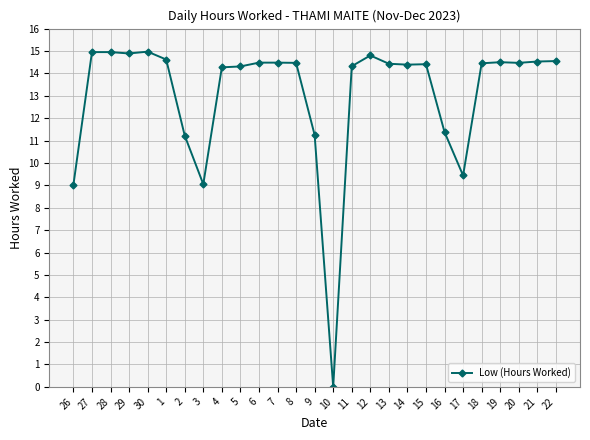

Does the chart display data point markers on the line(s)?

Yes